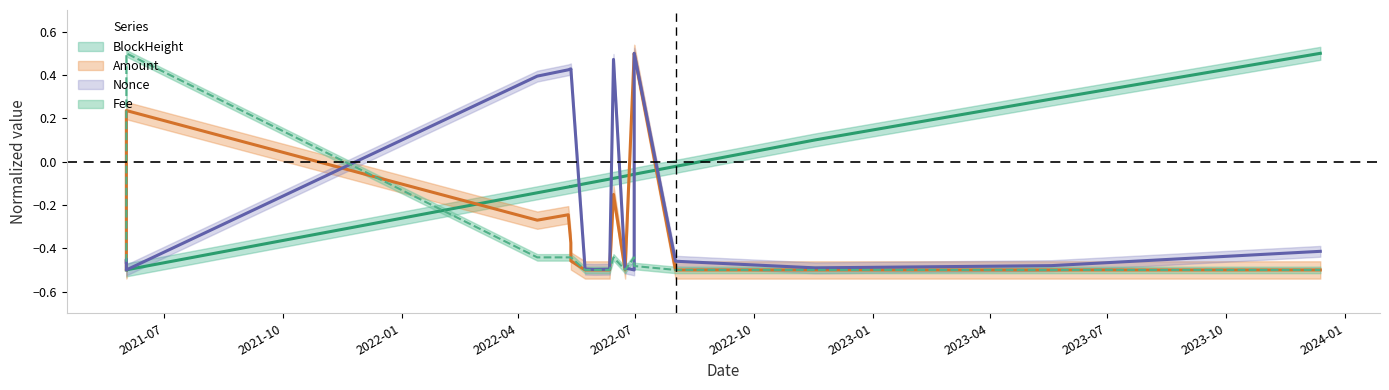

Is it true that Amount equals -0.5 at 2023-04?

True